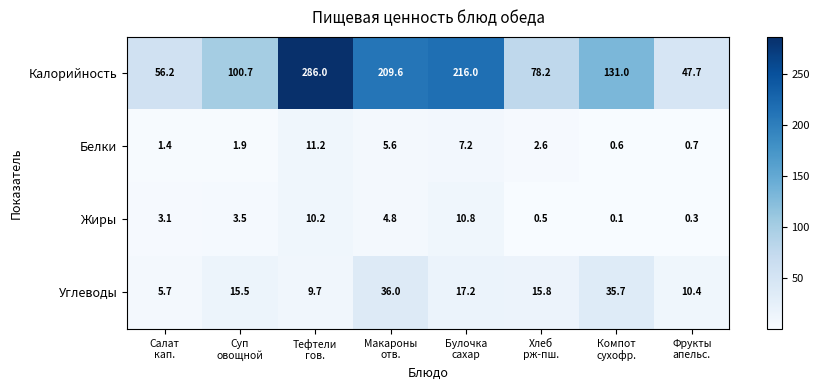

What is the greatest value displayed?

286.0